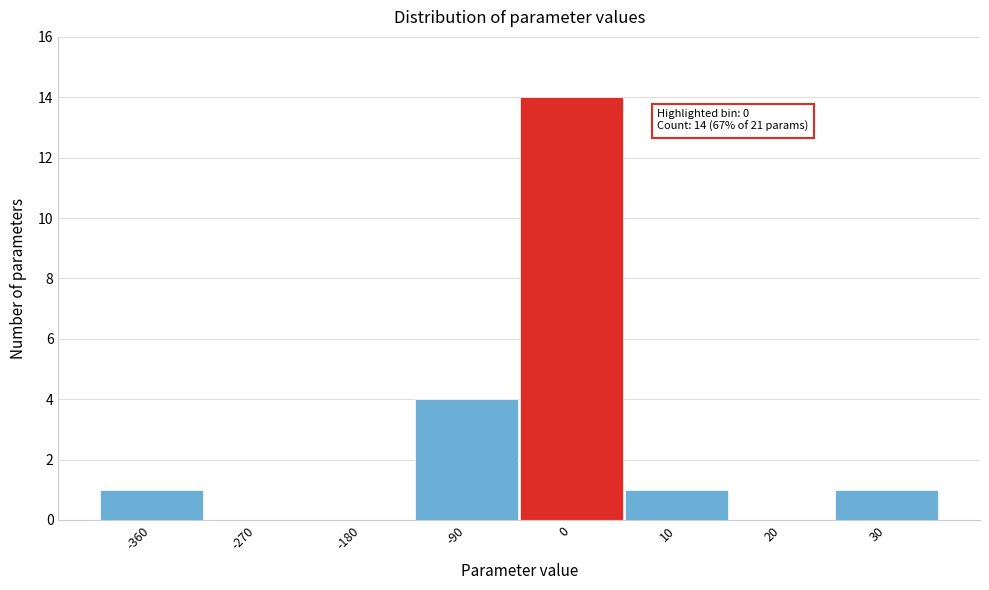

Reading left to right, transcribe all the data shown in this chart.

-360=1	-270=0	-180=0	-90=4	0=14	10=1	20=0	30=1